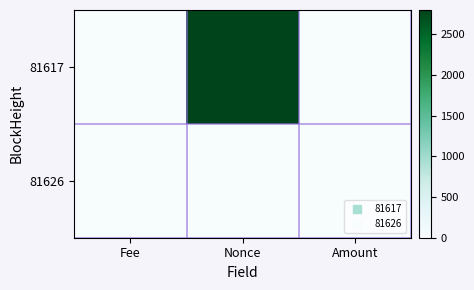

What is the total value across all series at Nonce?

2795